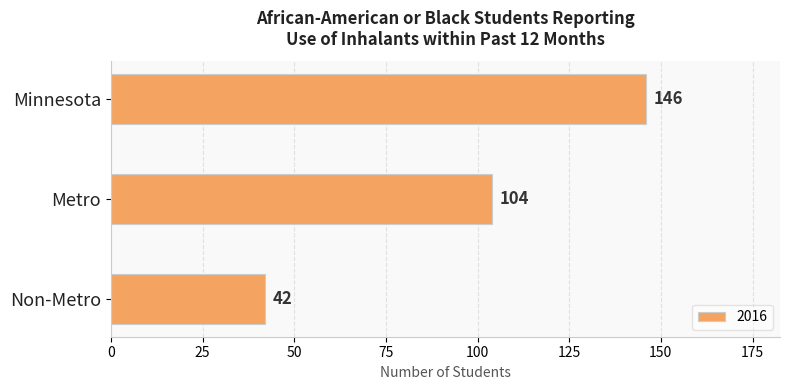

The value at Minnesota is 76. True or false?

False